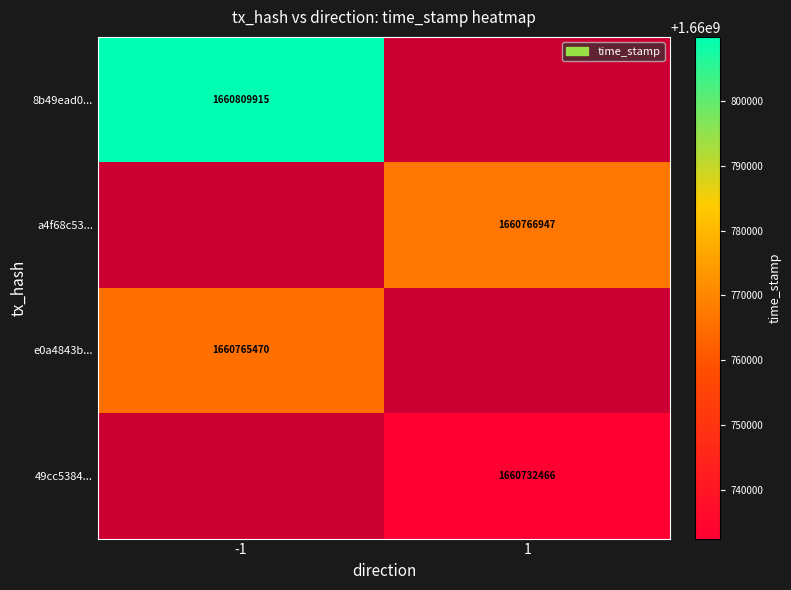

At how many categories does at least one series exceed 1660788008?

1